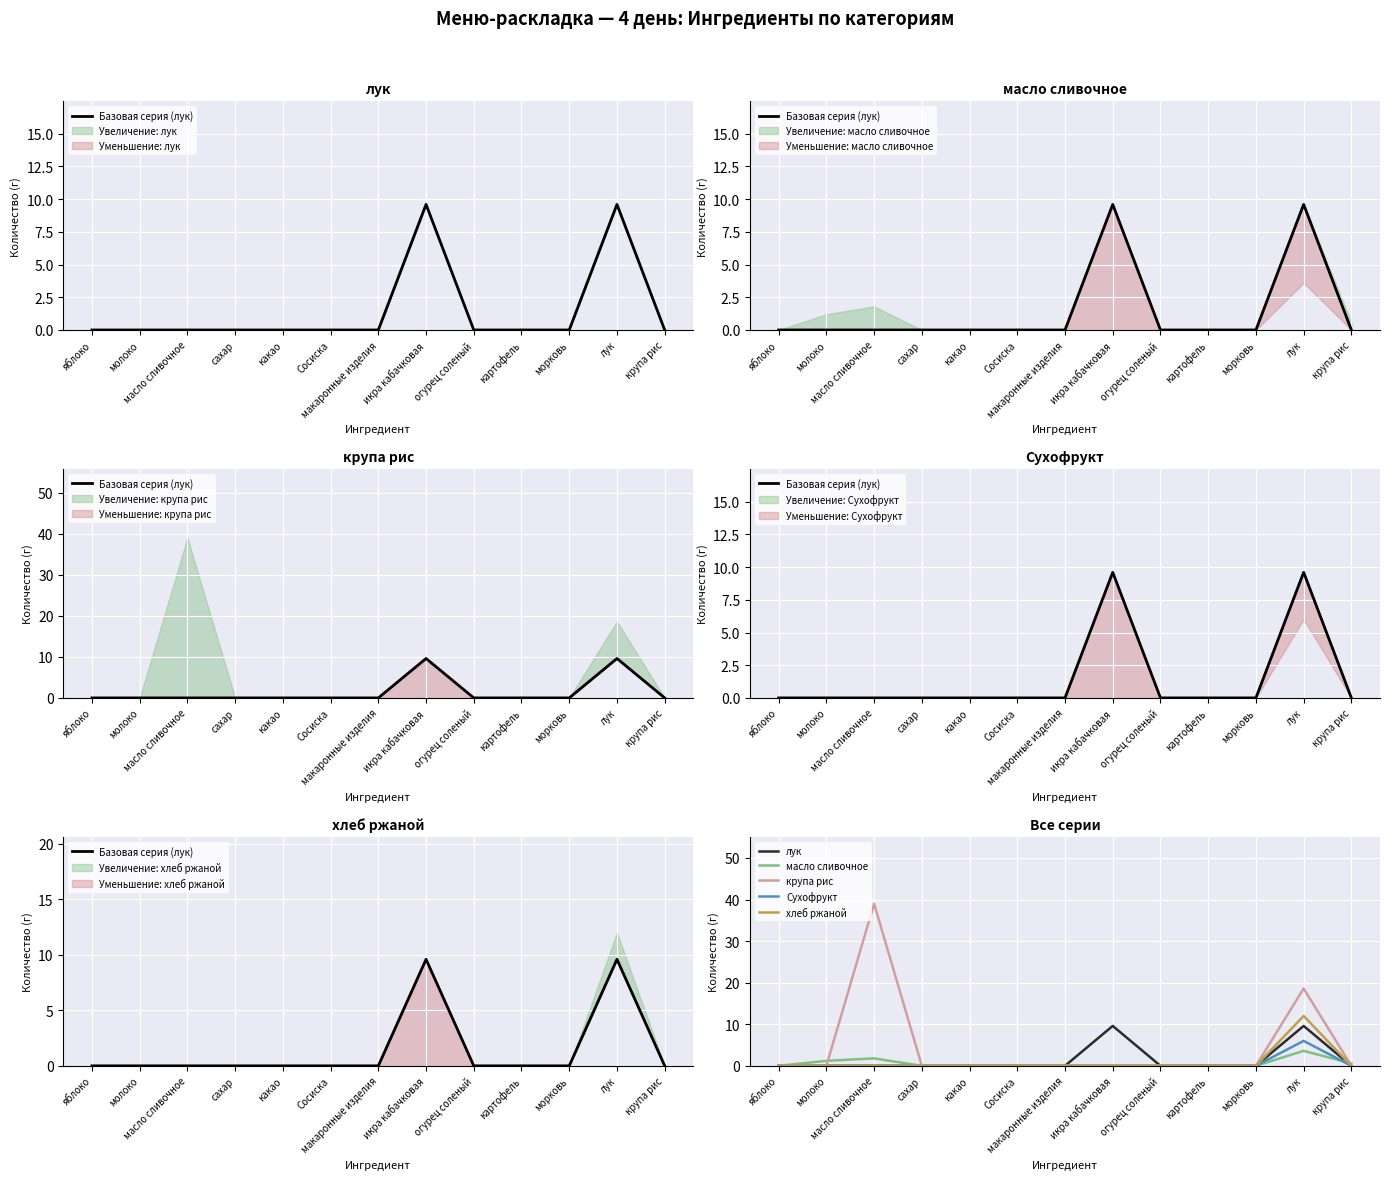

Between which two adjacent categories do Базовая серия (лук) and масло сливочное first intersect?

лук and крупа рис